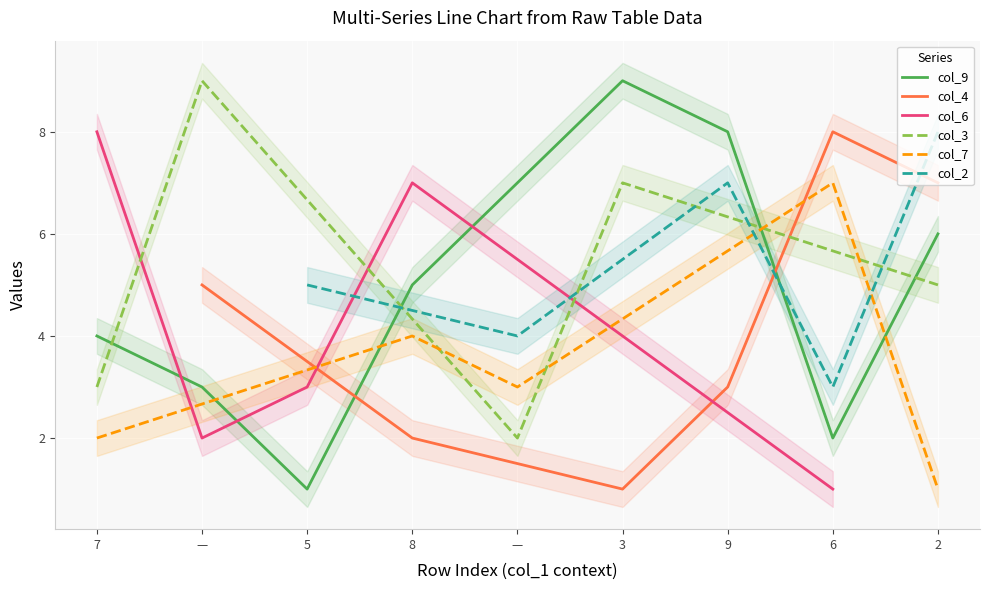

Which category has the lowest value across all series?

6